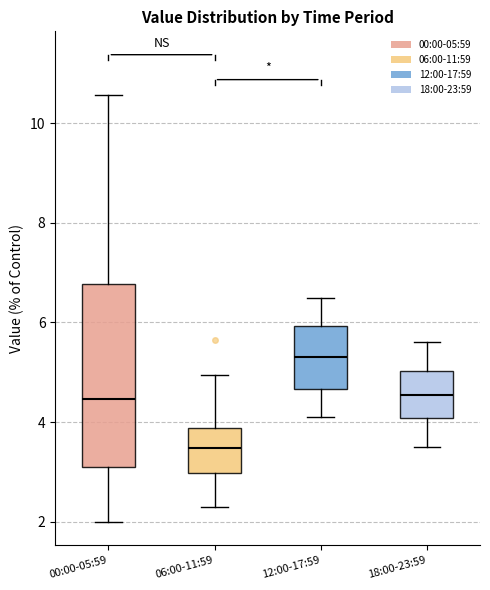

Where is the lower edge of the box for 00:00-05:59 on the y-axis? The values are not printed on the chart, so give them approximately, as read against the axis.

3.0